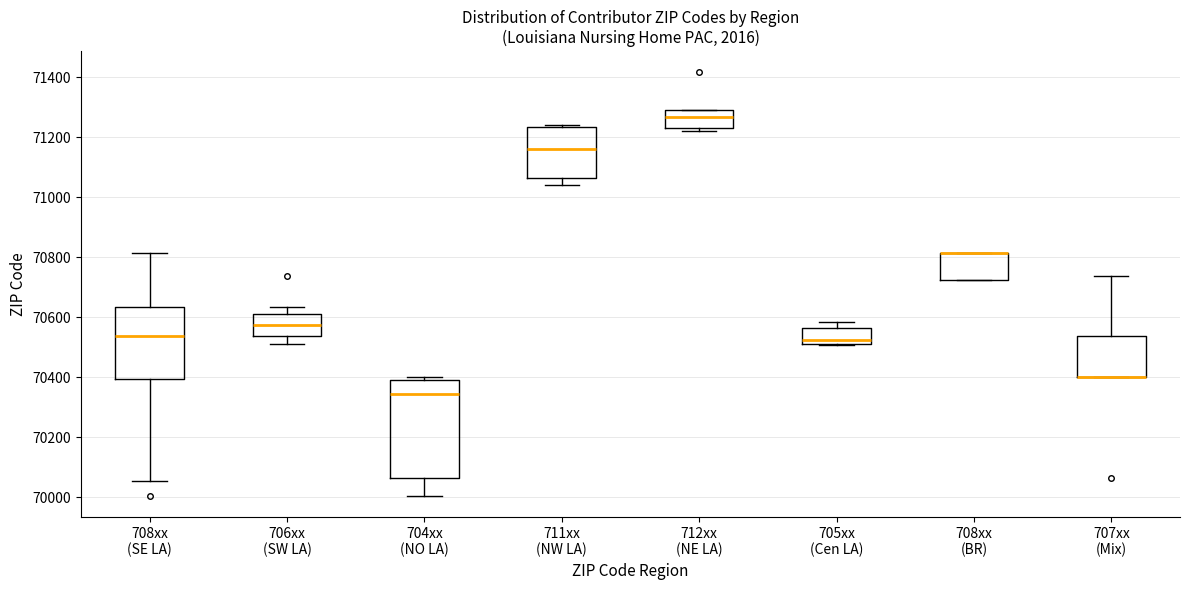

Reading left to right, read every box against the y-axis: the position of its median line, the range the box covers, and the ends of its whiskers. The values are not printed on the chart, so give them approximately, as read against the axis.

708xx (SE LA): median 70540, box 70400 to 70640, whiskers 70060 to 70820
706xx (SW LA): median 70580, box 70540 to 70620, whiskers 70520 to 70640
704xx (NO LA): median 70340, box 70060 to 70400, whiskers 70000 to 70400 (just above the box's upper edge)
711xx (NW LA): median 71160, box 71060 to 71240, whiskers 71040 to 71240
712xx (NE LA): median 71260, box 71240 to 71300, whiskers 71220 to 71300
705xx (Cen LA): median 70520 (just above the box's lower edge), box 70520 to 70560, whiskers 70500 to 70580
708xx (BR): median 70820 (drawn on the box's upper edge), box 70720 to 70820, whiskers 70720 to 70820
707xx (Mix): median 70400 (drawn on the box's lower edge), box 70400 to 70540, whiskers 70400 to 70740